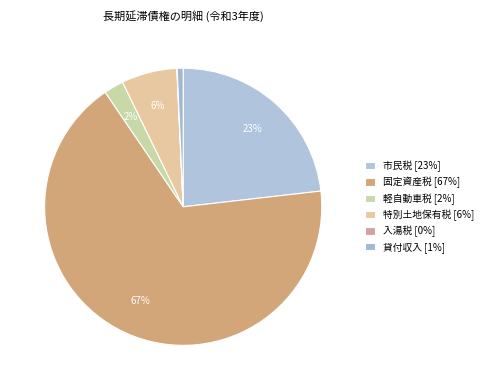

What is the largest slice in the pie chart?

固定資産税